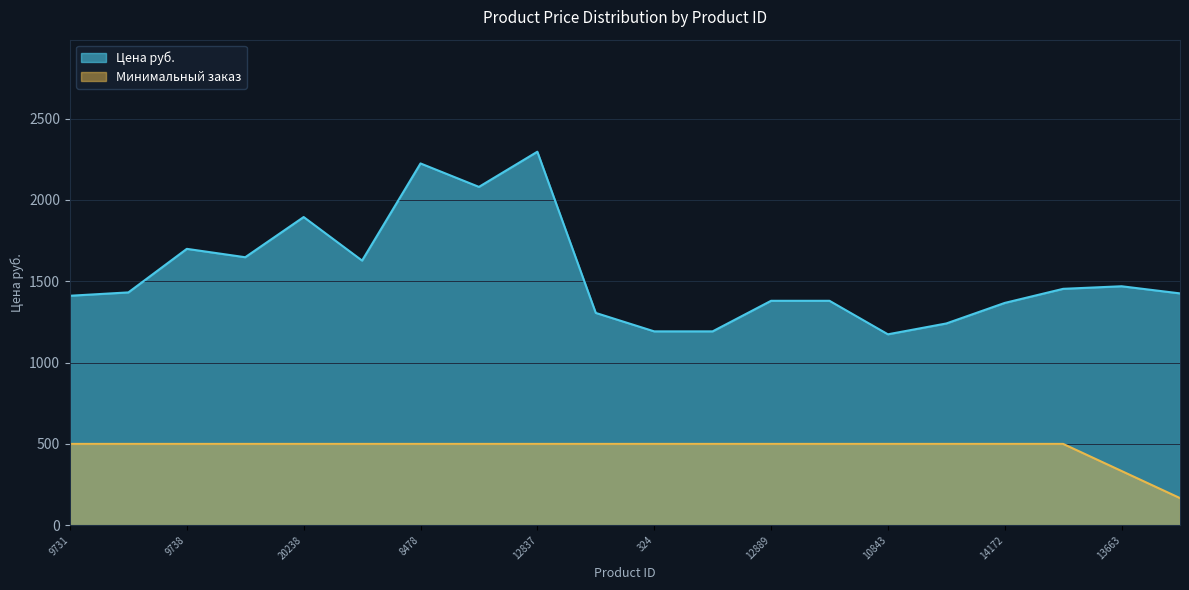

Which series changed the most between 9731 and 13663?

Минимальный заказ